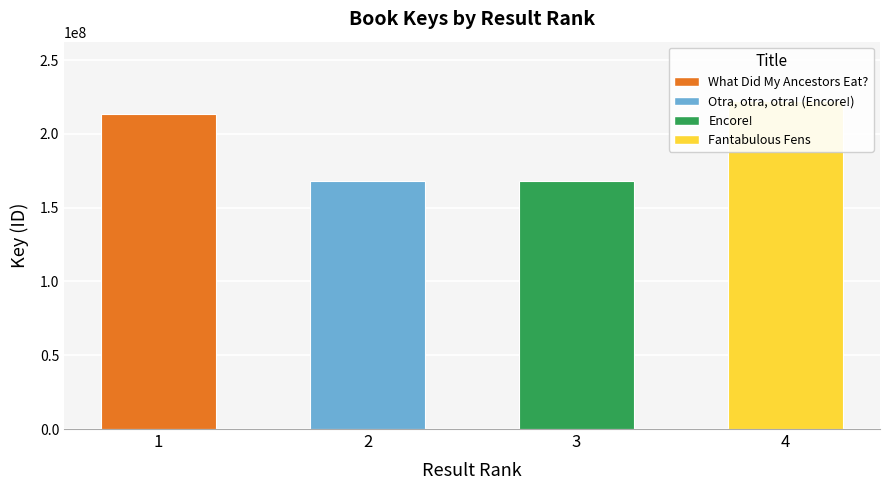

What is the change in value from 2 to 3?

-729